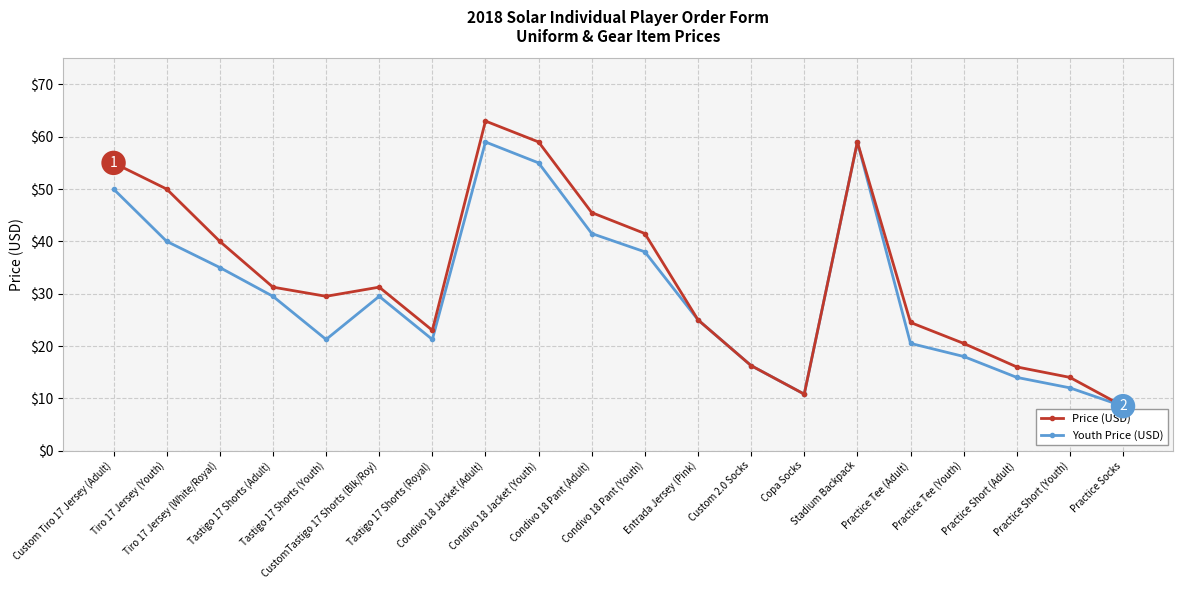

At how many categories does at least one series exceed 26?

11